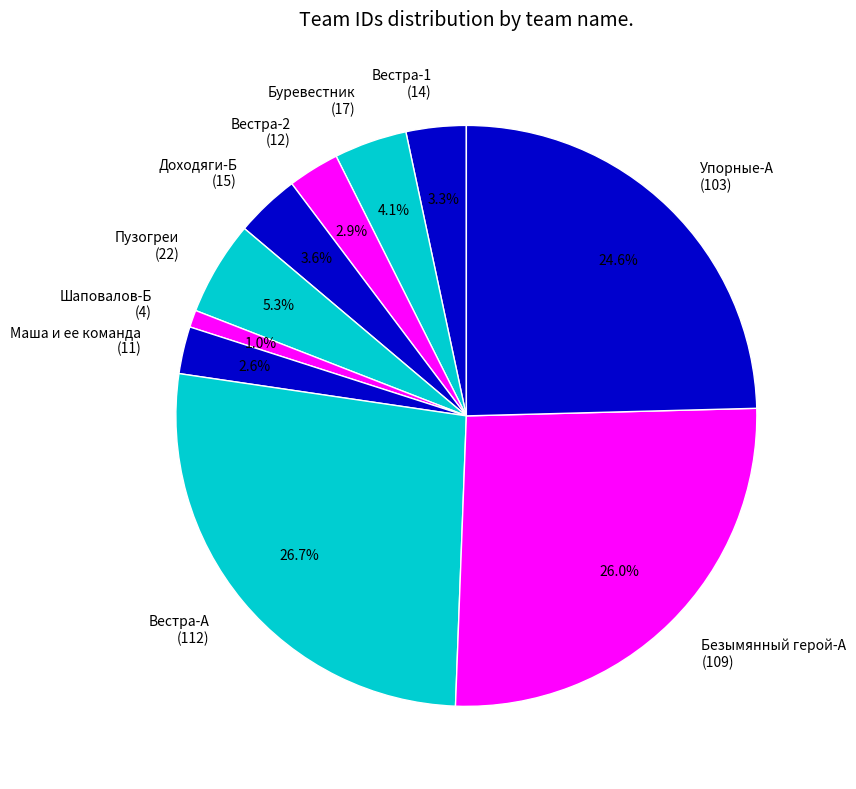

The Пузогреи slice represents 15% of the pie. True or false?

False